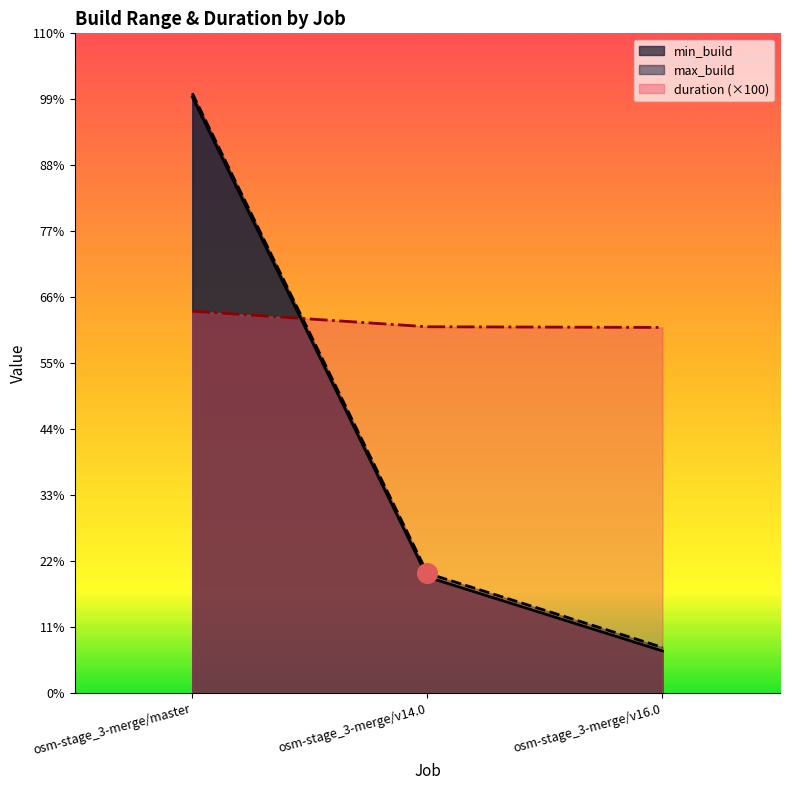

Which series contains the highest Y value?

max_build